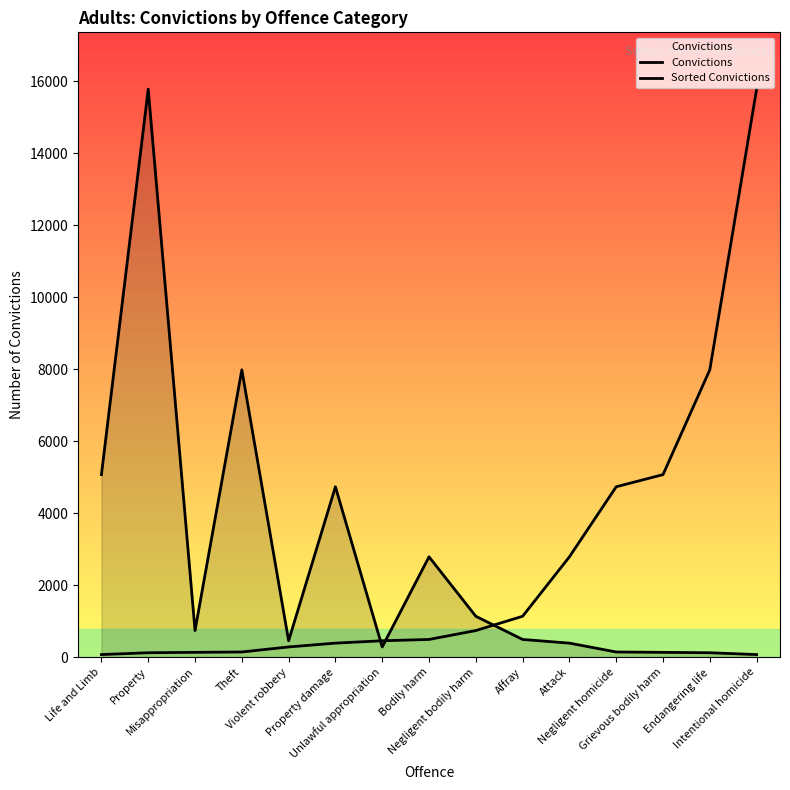

At which category is the sum across all series the highest?

Property